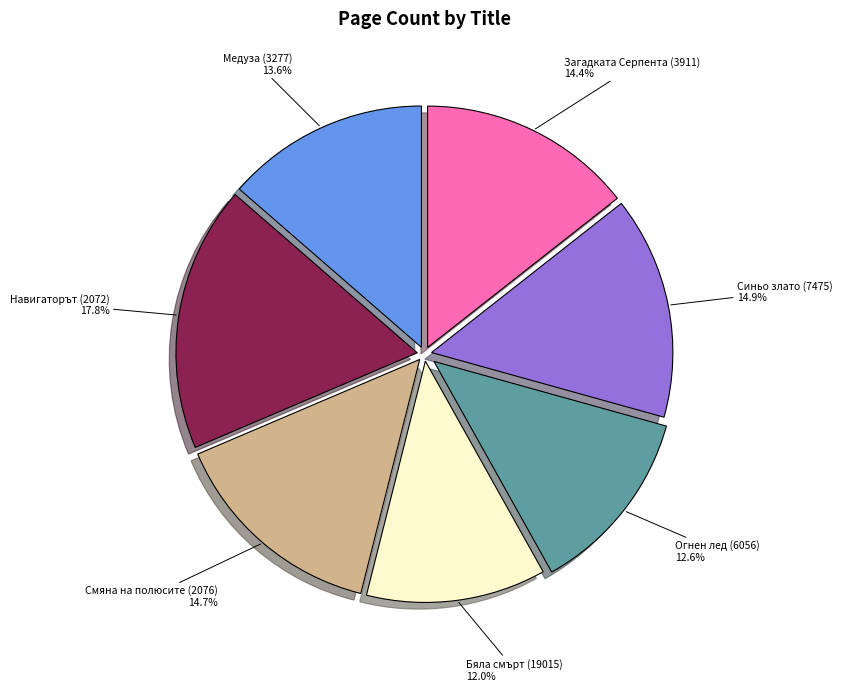

To the nearest percent, what is the average slice percentage?

14%